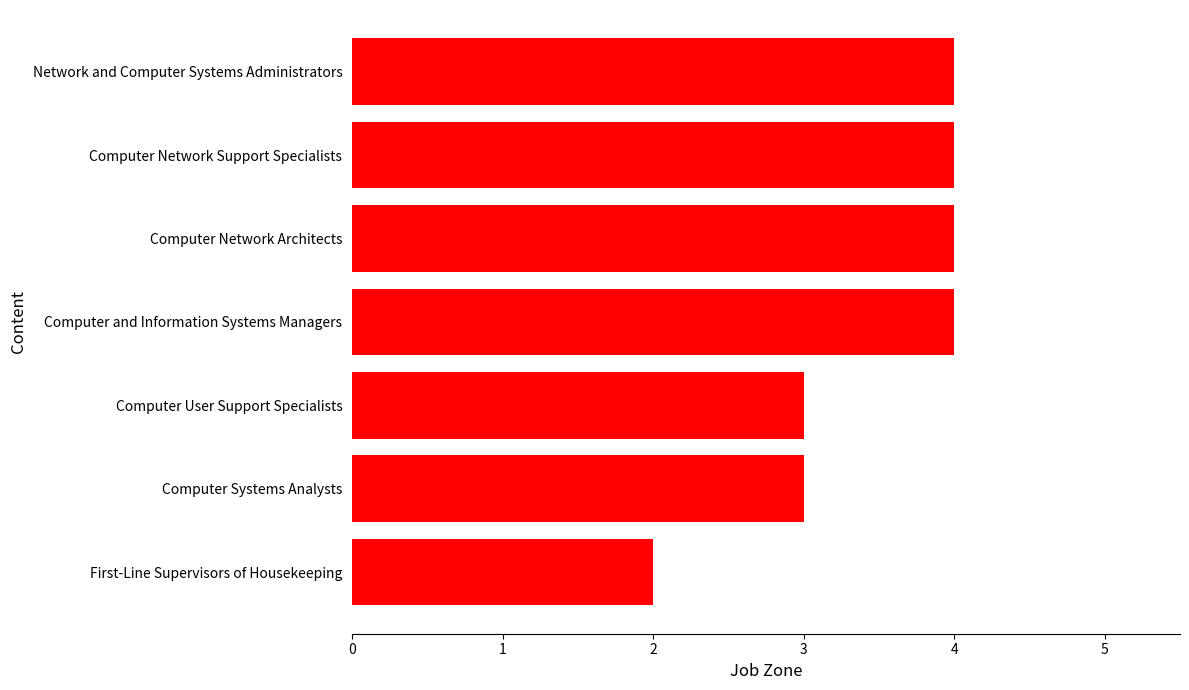

Are the bars grouped side by side (vs. stacked)?

No